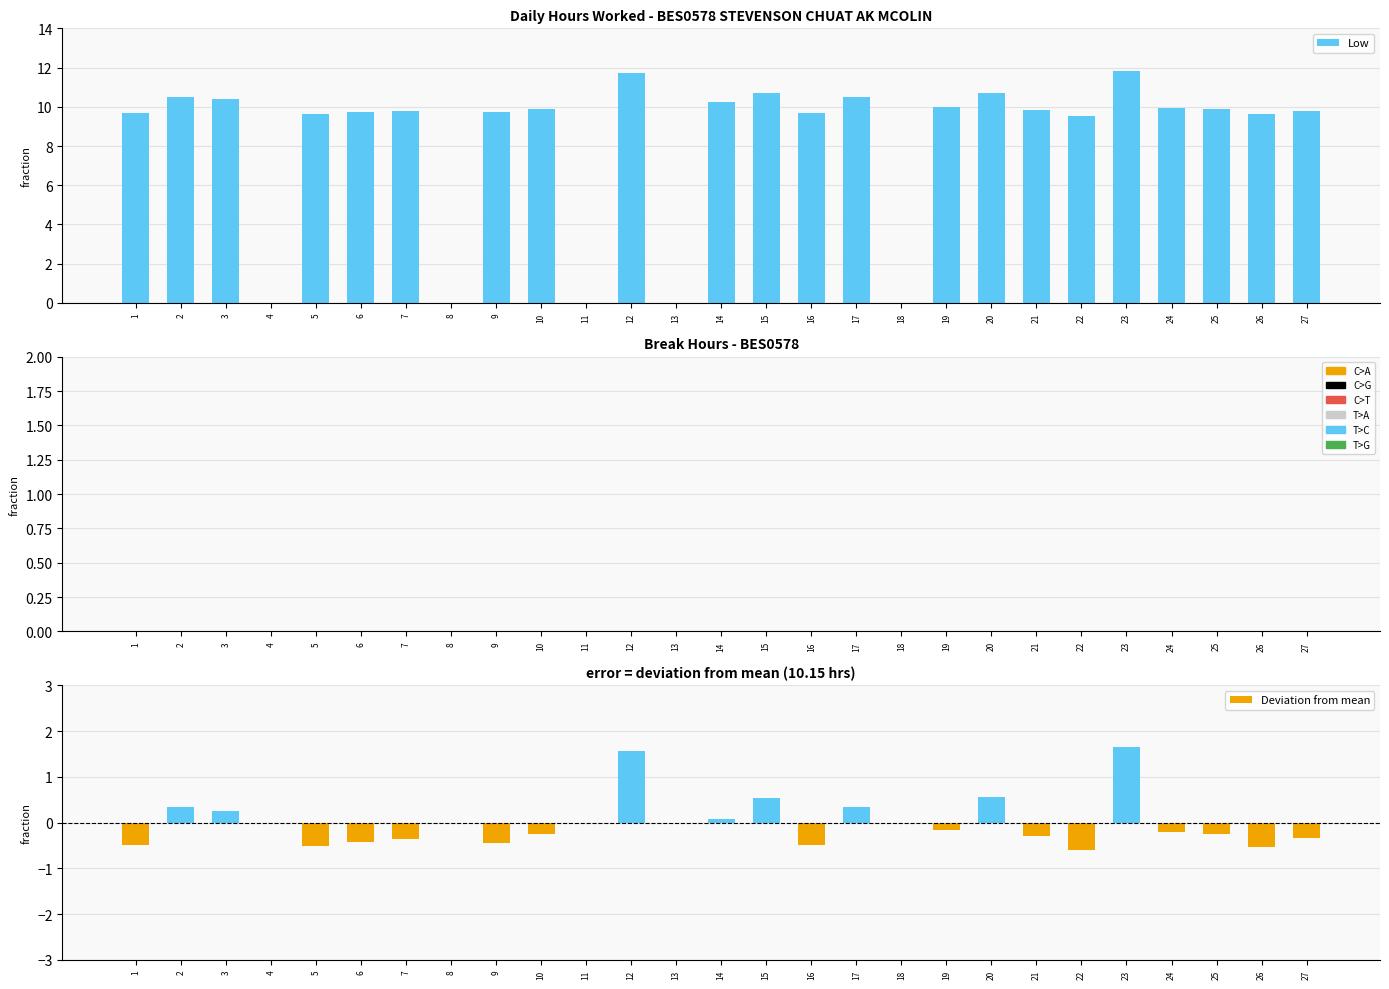

Which has a higher value, 22 or 15?

15